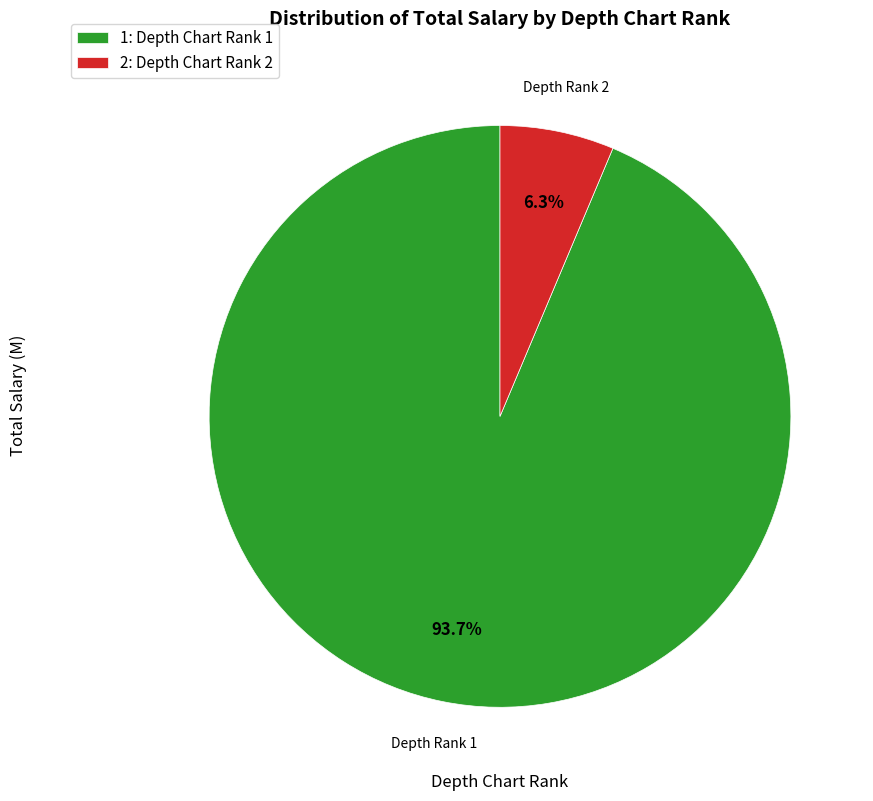

Combined, do Depth Rank 1 and Depth Rank 2 account for over 50%?

Yes